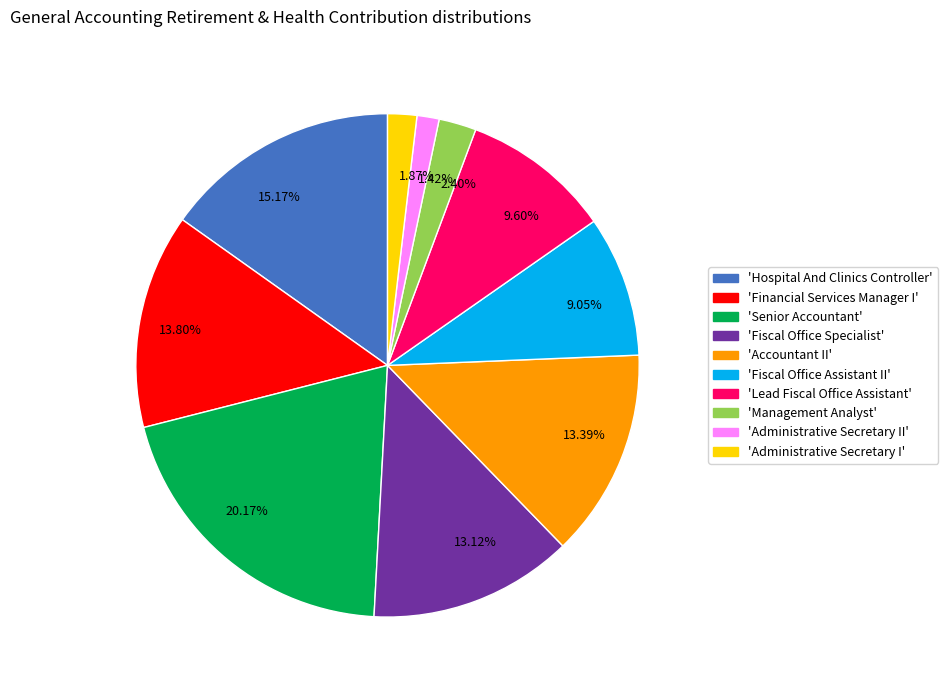

Between 13.80% and 1.87%, which is larger?

13.80%